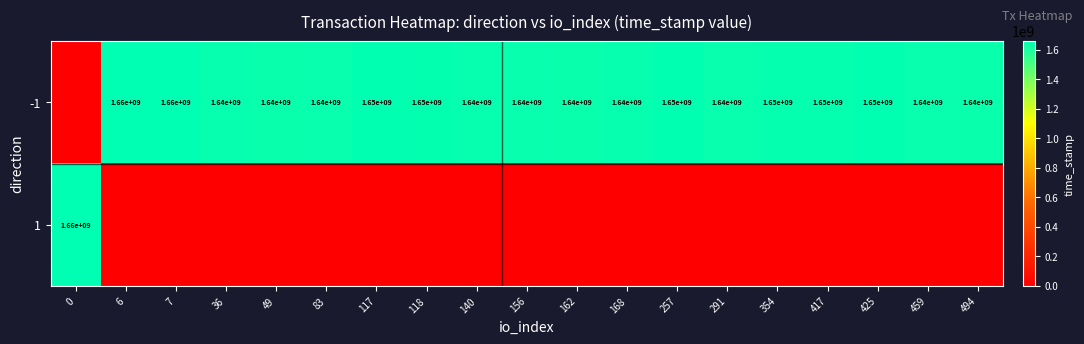

Is it true that -1 equals 1010497660 at 140?

False